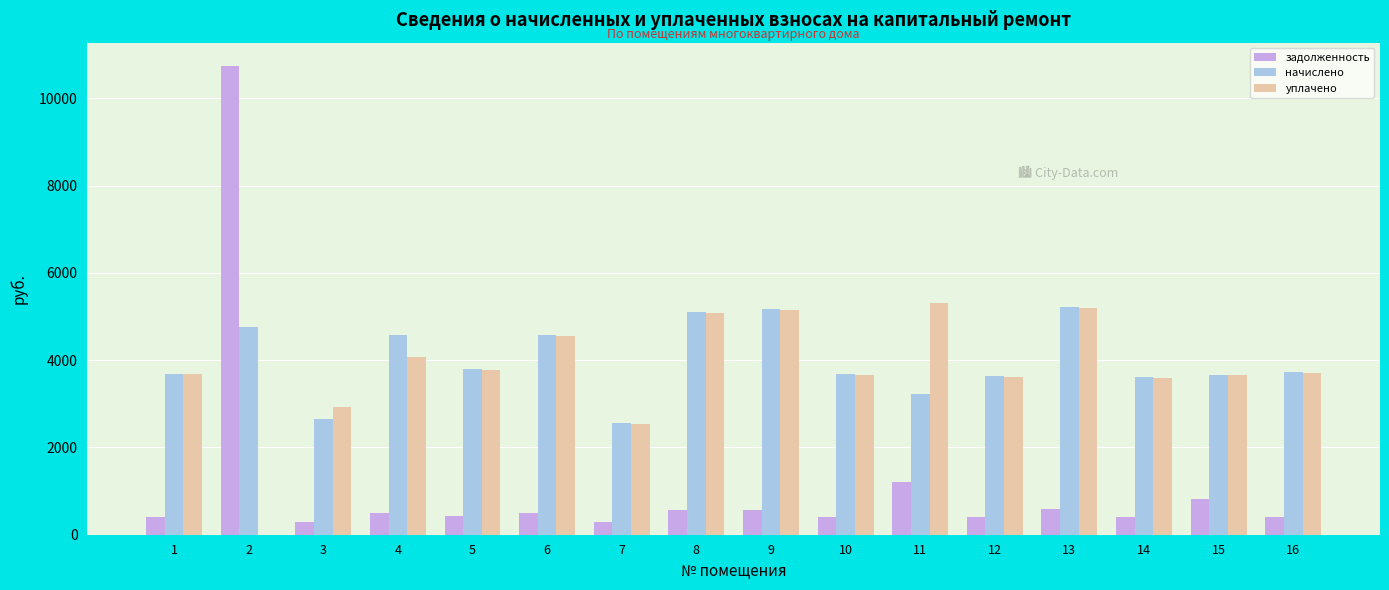

What is the approximate value of начислено at 3?

2650.1